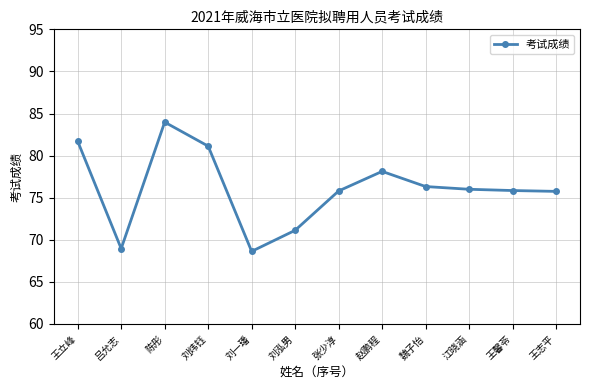

At which label does the data first exceed 76?

王立峰